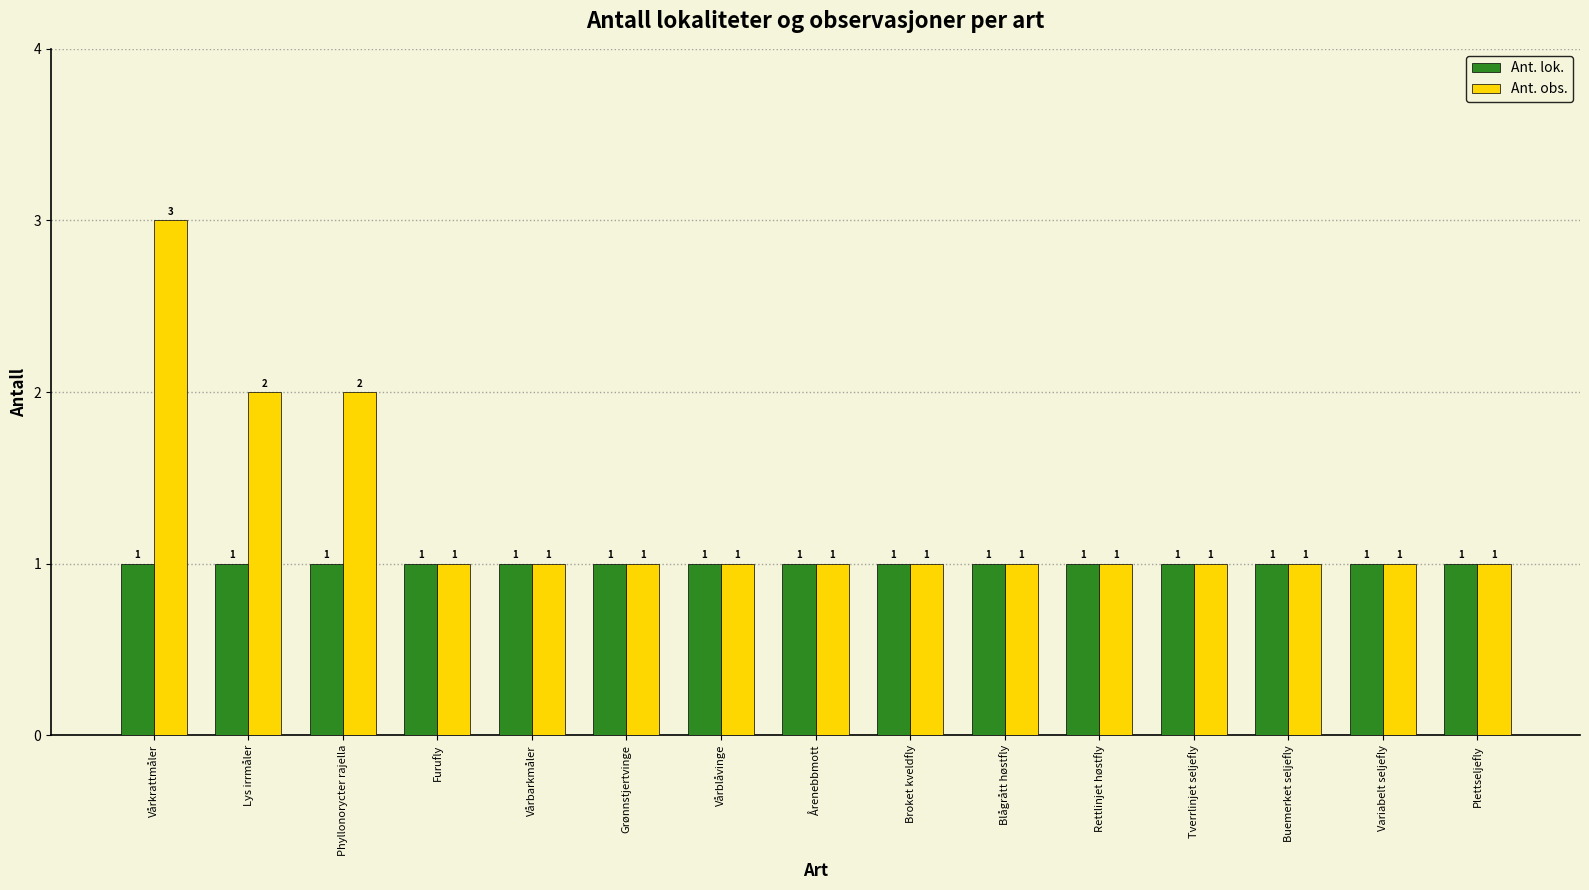

What value does the Ant. lok. series have at Rettlinjet høstfly?

1